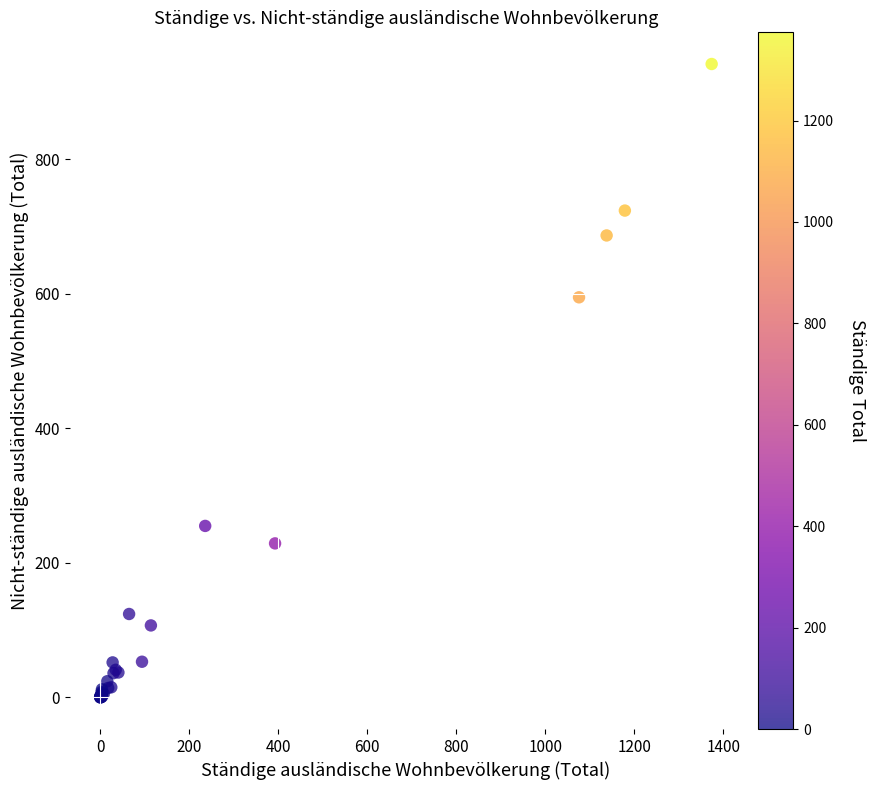

What Y value in the scatter plot is closest to 471?

595